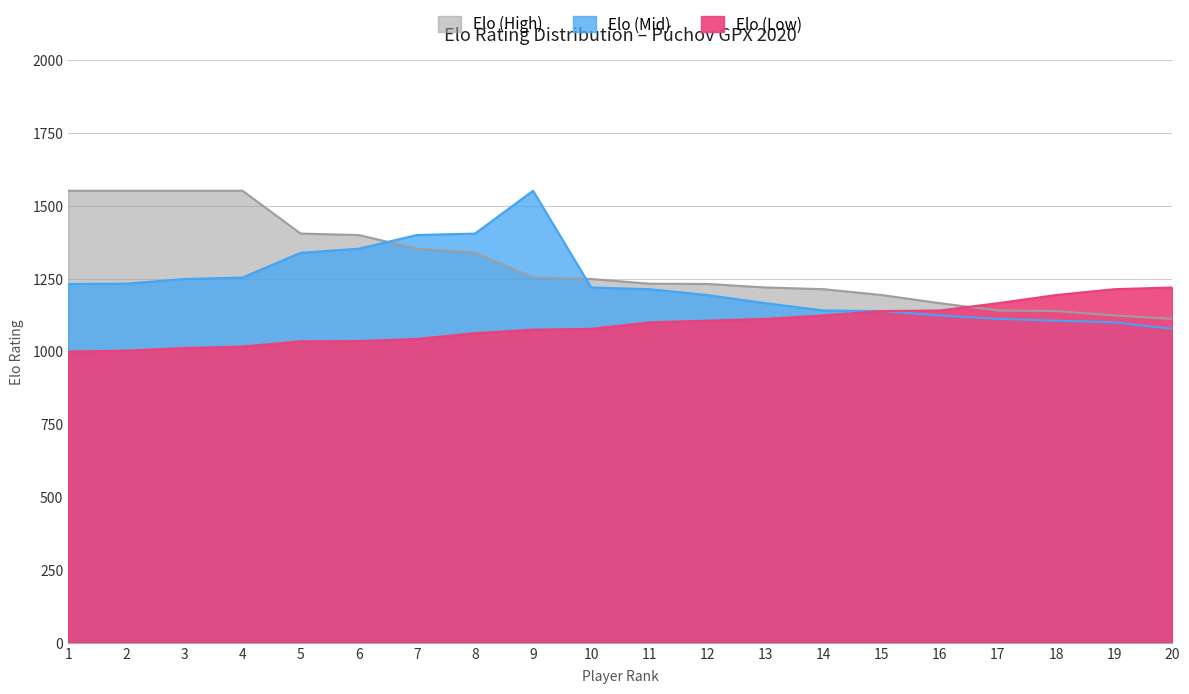

Where does the Elo (Low) series first go above 1100?

12